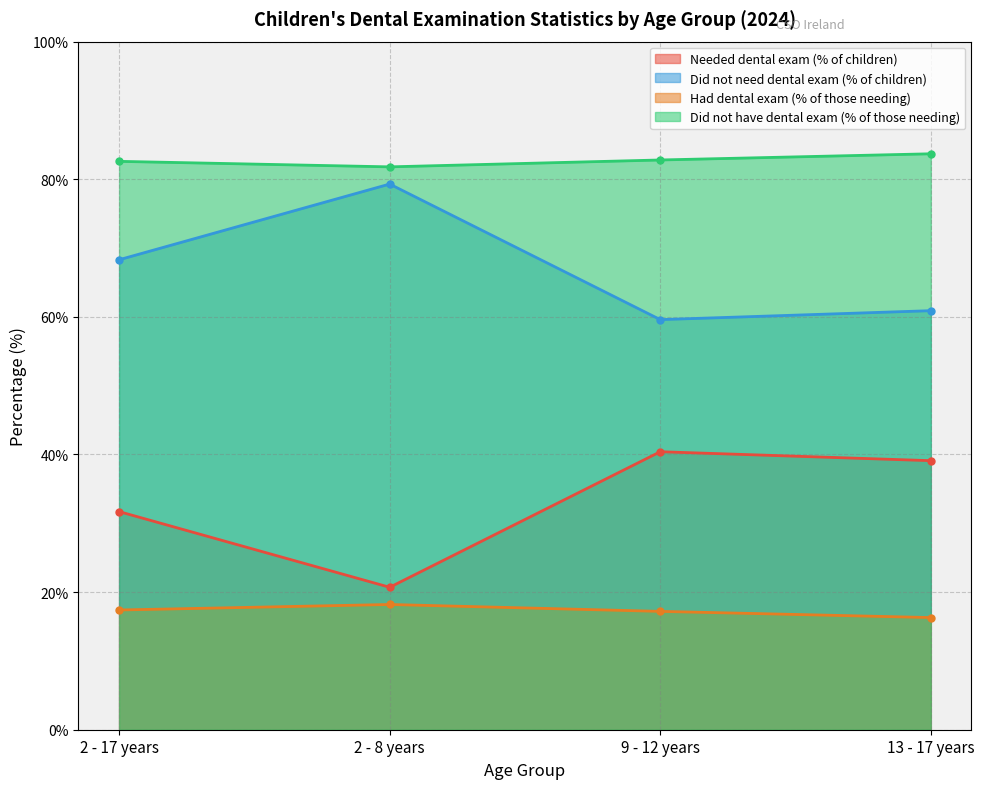

Where does the Did not have dental exam (% of those needing) series first go above 17?

2 - 17 years